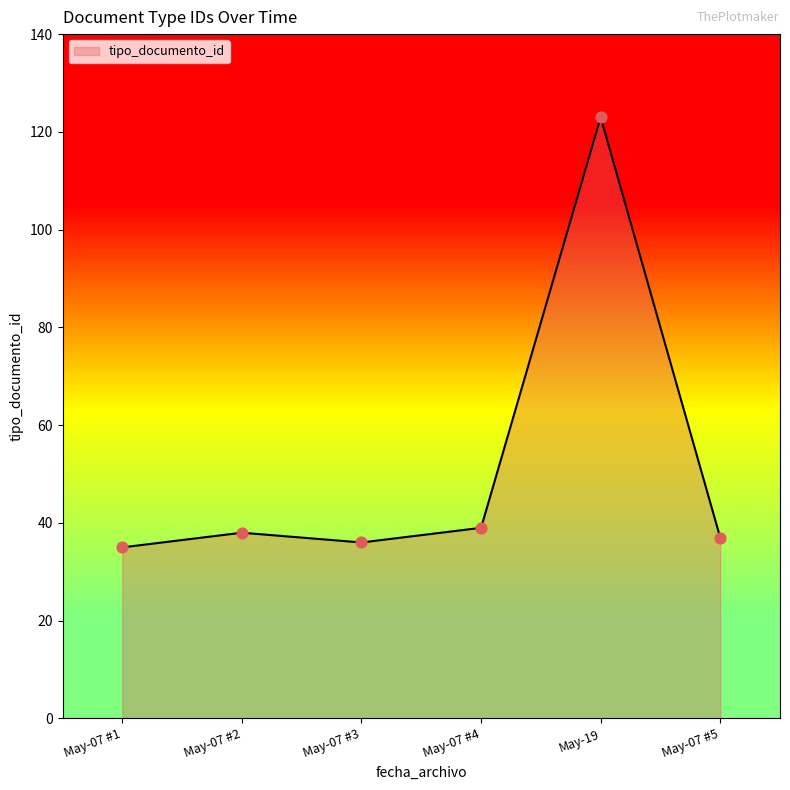

Approximately how many times larger is the value at May-07 #4 compared to May-07 #3?

1.1